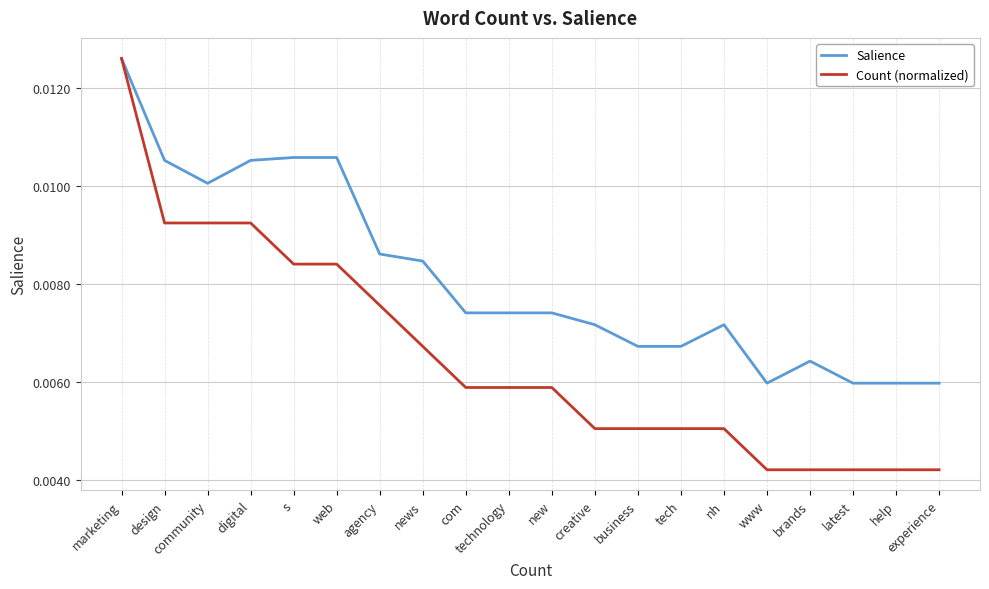

At which category is the sum across all series the highest?

marketing